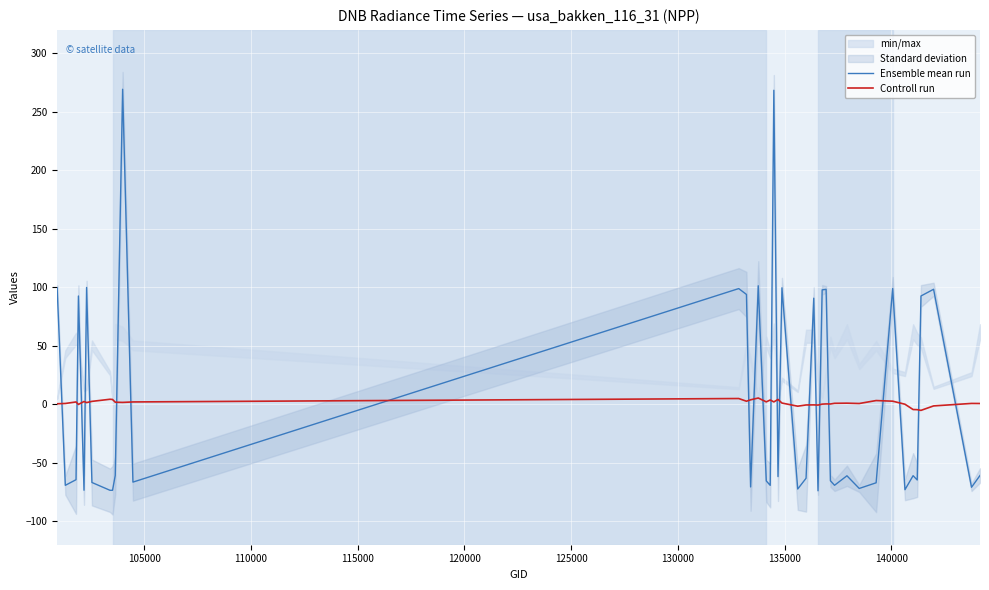

What is the difference between the second highest and second lowest values in the Controll run series?

9.5